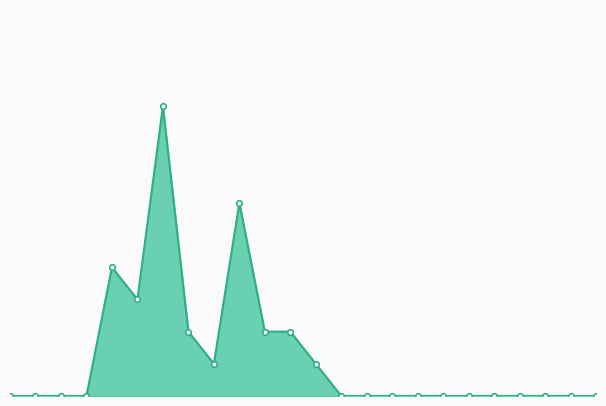

Does the chart have visible grid lines?

No